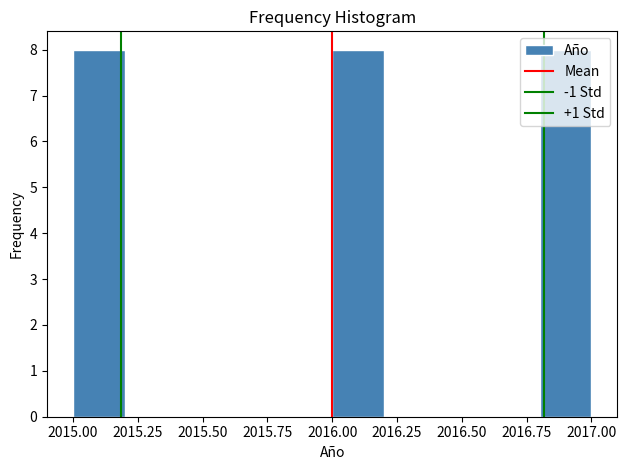

Reading left to right, list every bar in this chart as the range it spans on the x-axis followed by its height. The values are not printed on the chart, so give them approximately, as read against the axis.

2015.0 to 2015.2: 8
2015.2 to 2015.4: 0
2015.4 to 2015.6: 0
2015.6 to 2015.8: 0
2015.8 to 2016.0: 0
2016.0 to 2016.2: 8
2016.2 to 2016.4: 0
2016.4 to 2016.6: 0
2016.6 to 2016.8: 0
2016.8 to 2017.0: 8